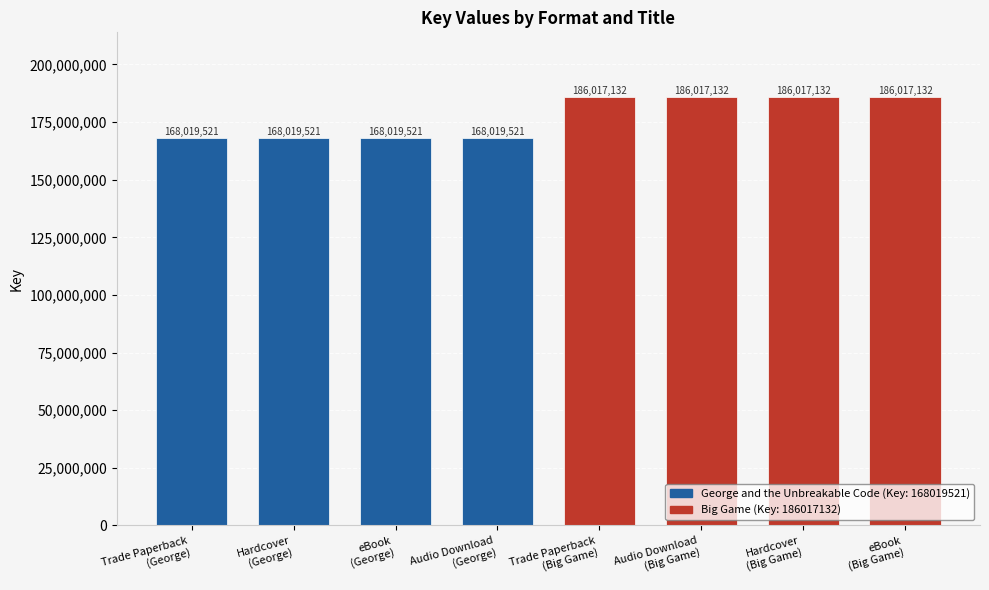

What is the average value?

177018326